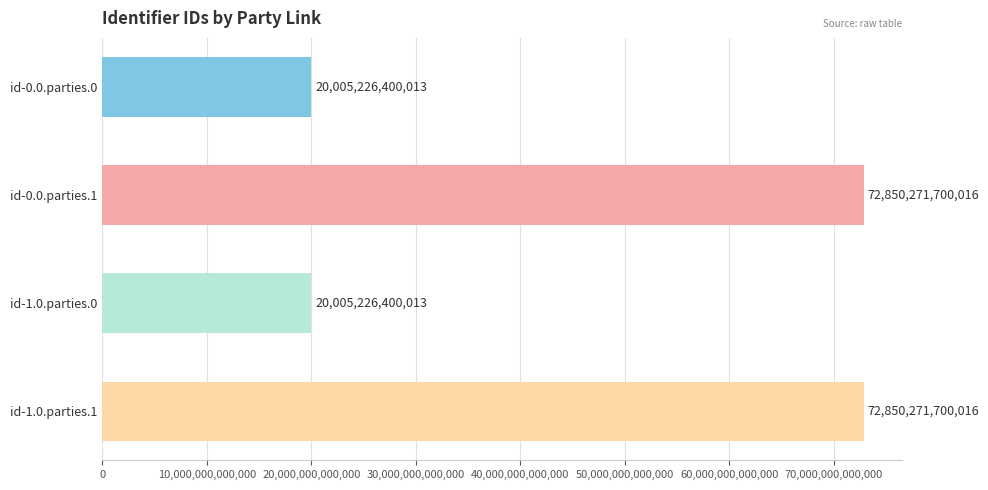

How many distinct data groups are displayed?

1